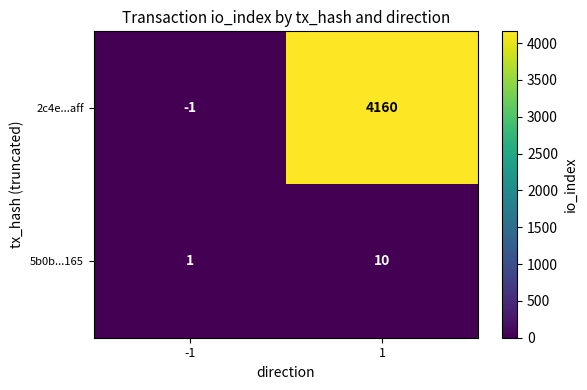

What is the greatest value displayed?

4160